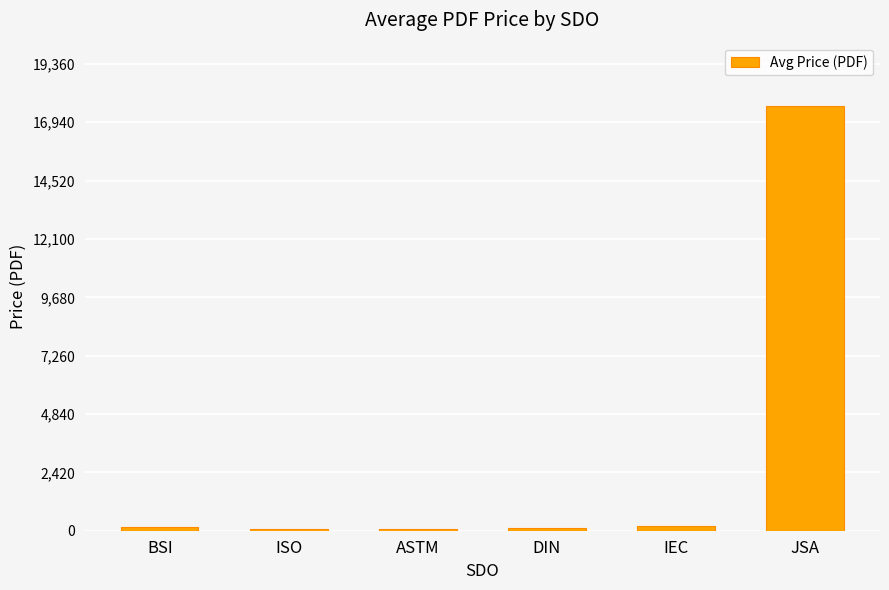

How many bars are there in total?

6